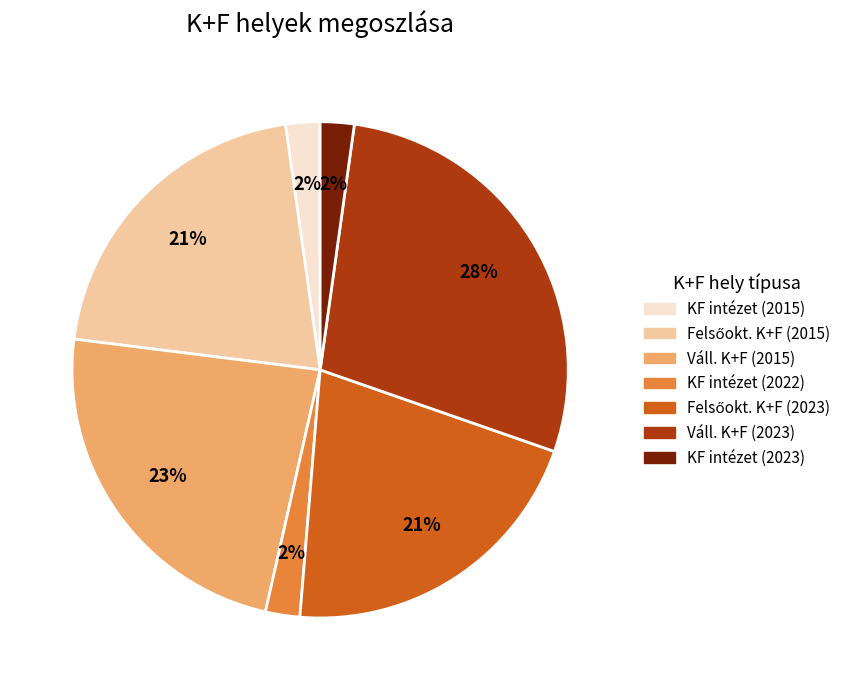

To the nearest percent, what is the average slice percentage?

14%